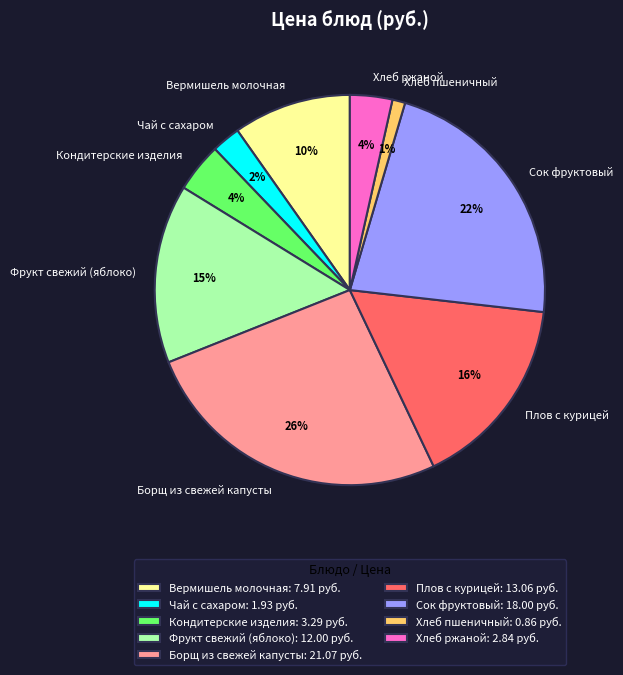

To the nearest percent, what is the average slice percentage?

11%